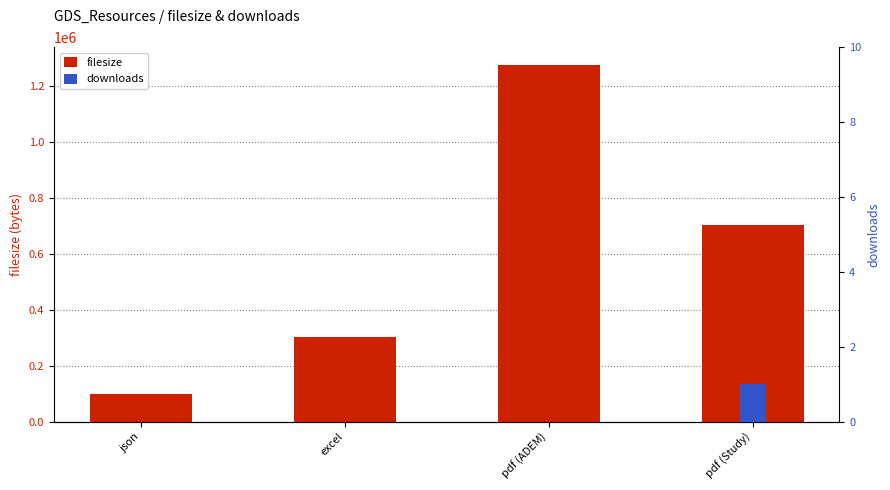

At which label does filesize first exceed 704155?

pdf (ADEM)